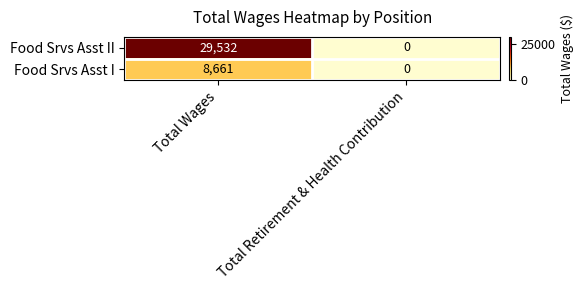

Which series has the largest total across all categories?

Food Srvs Asst II